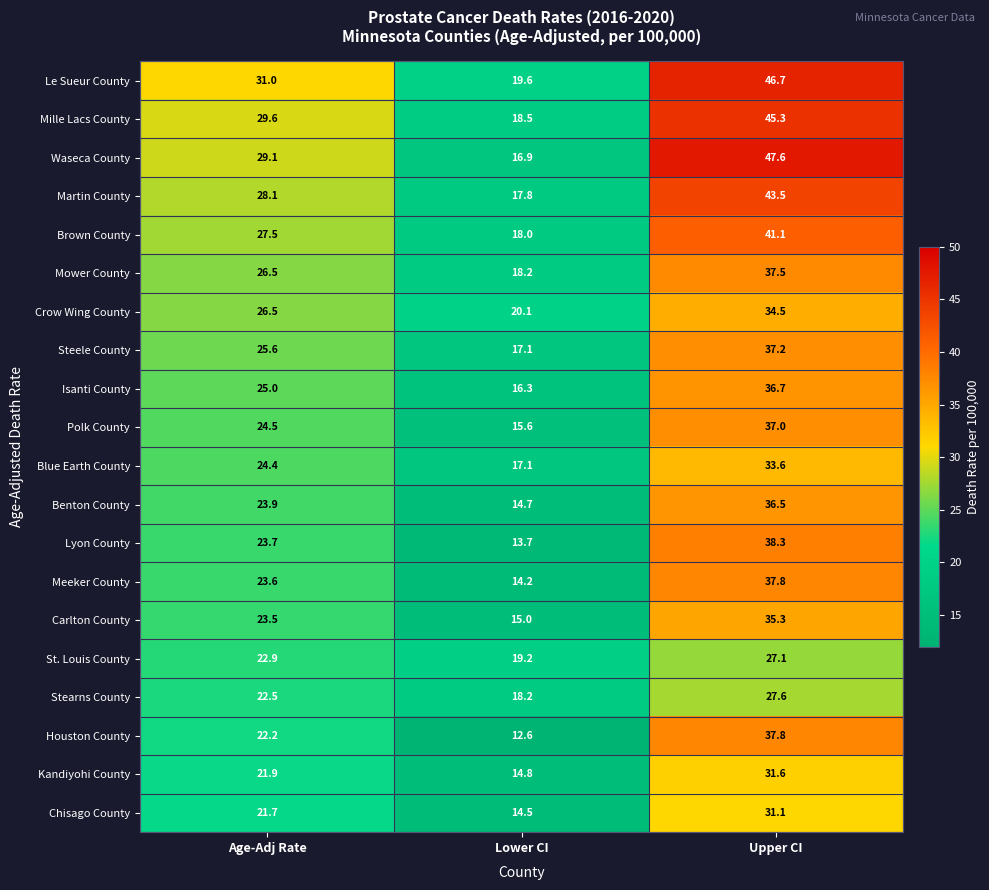

How many distinct data groups are displayed?

20